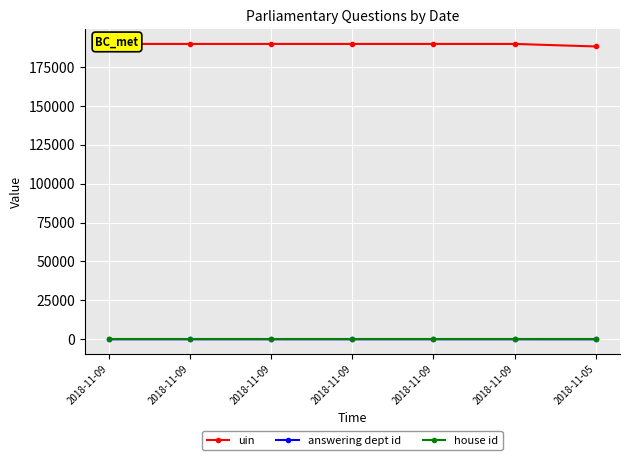

What value does the house id series have at 2018-11-09?

1